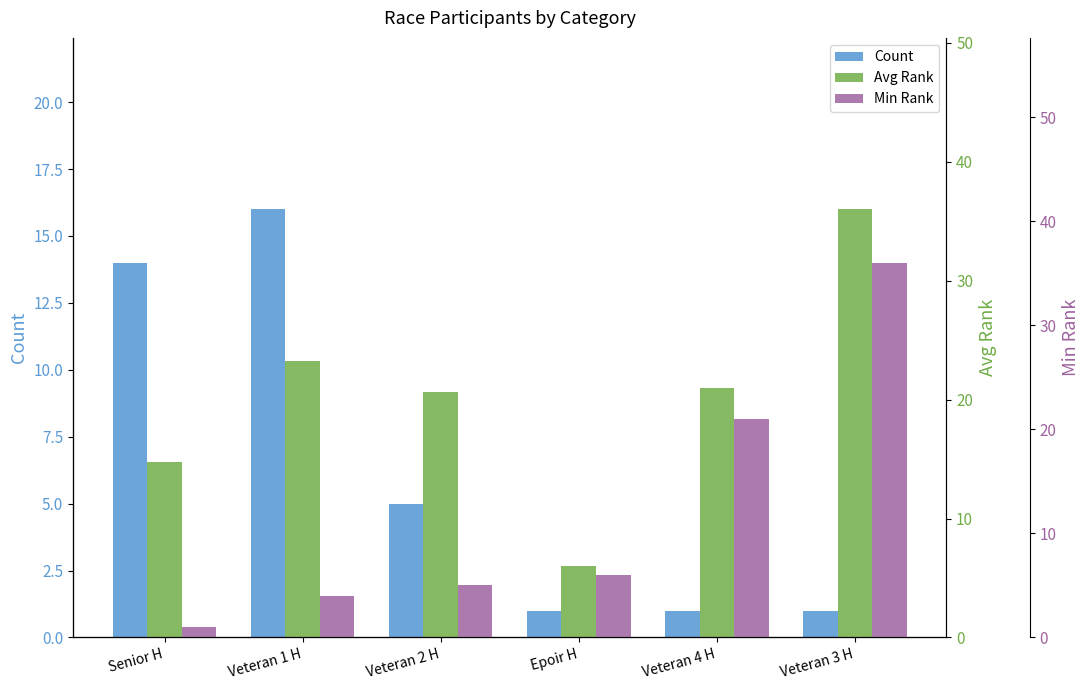

What position from the left is Veteran 2 H?

3